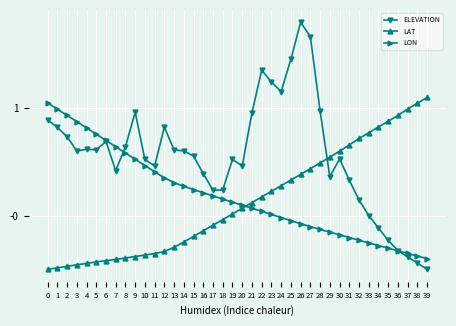

Where do LAT and ELEVATION first cross each other?

28 and 29